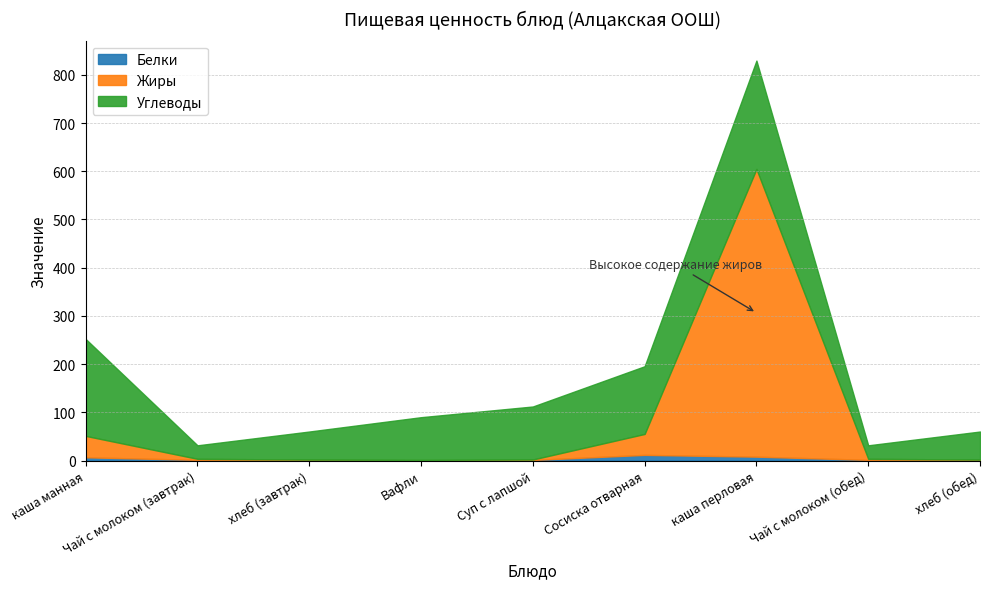

Which label corresponds to the largest value in the chart?

каша перловая